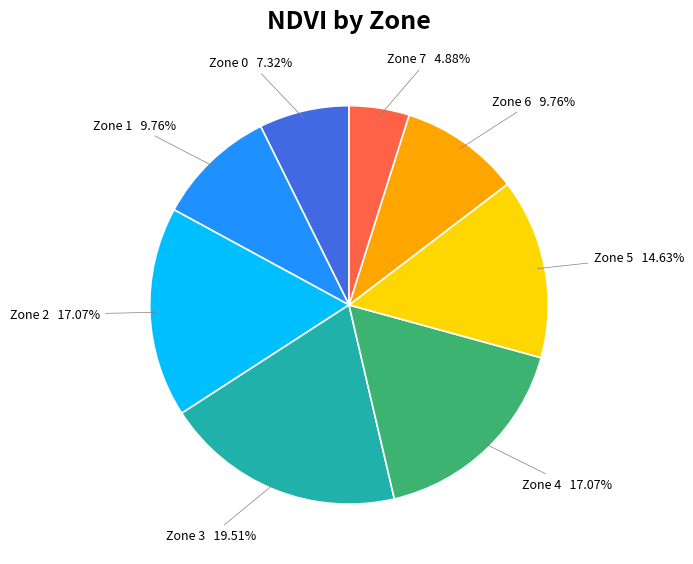

Does Zone 4 represent more than half of the total?

No